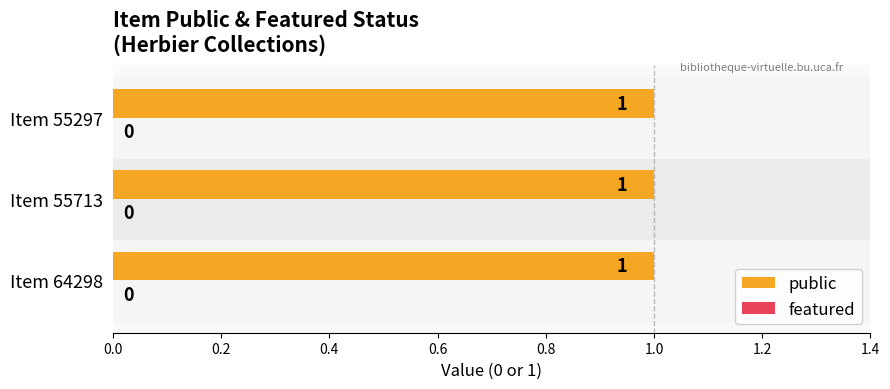

Rank the series by their average value, from lowest to highest.

featured, public